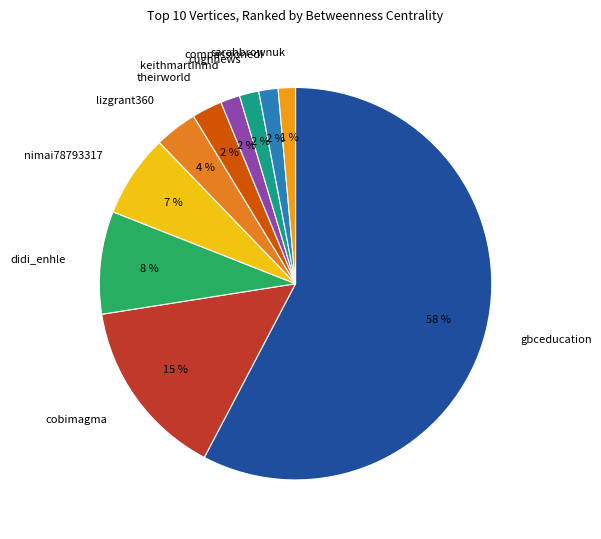

Do cughnews and didi_enhle together represent more than half of the pie?

No